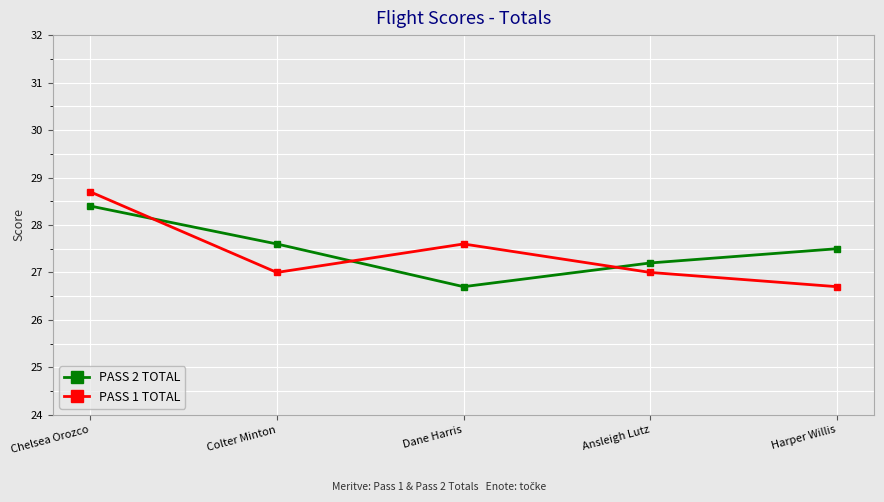

At which category does the chart reach its peak across all series?

Chelsea Orozco